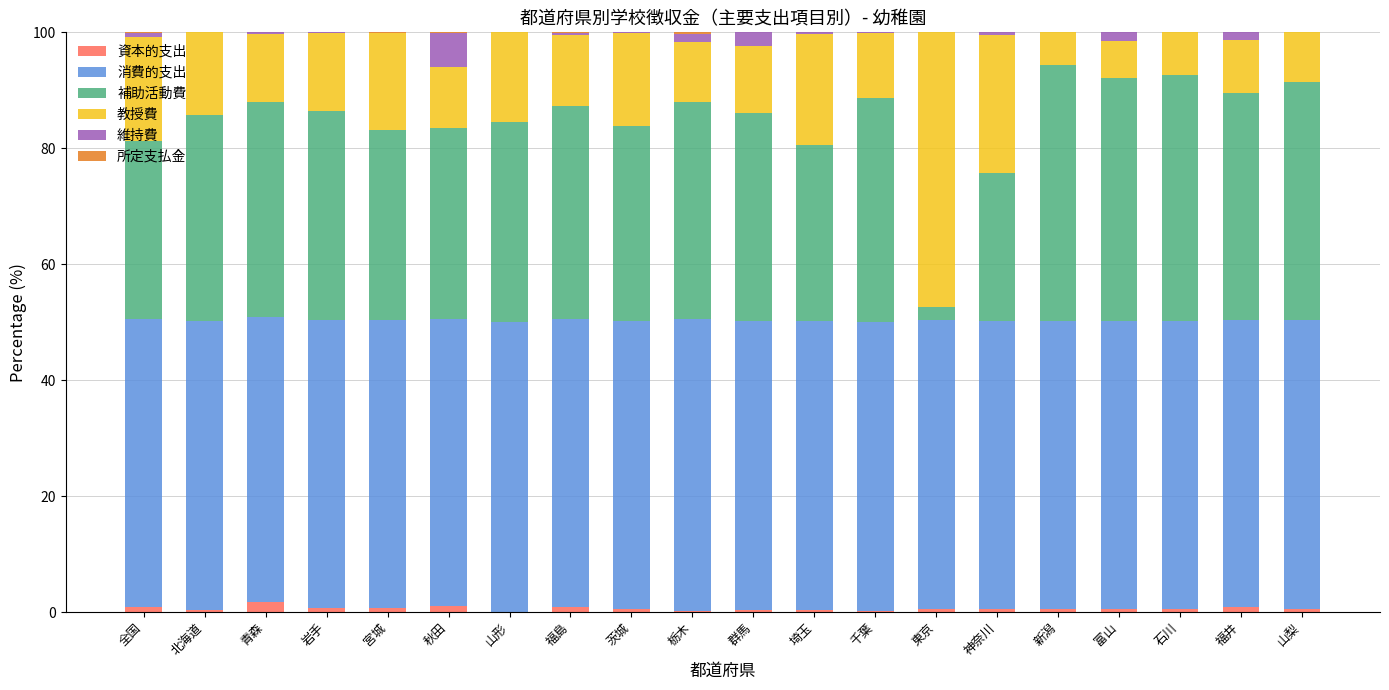

What is the average value of the 維持費 series?

0.7